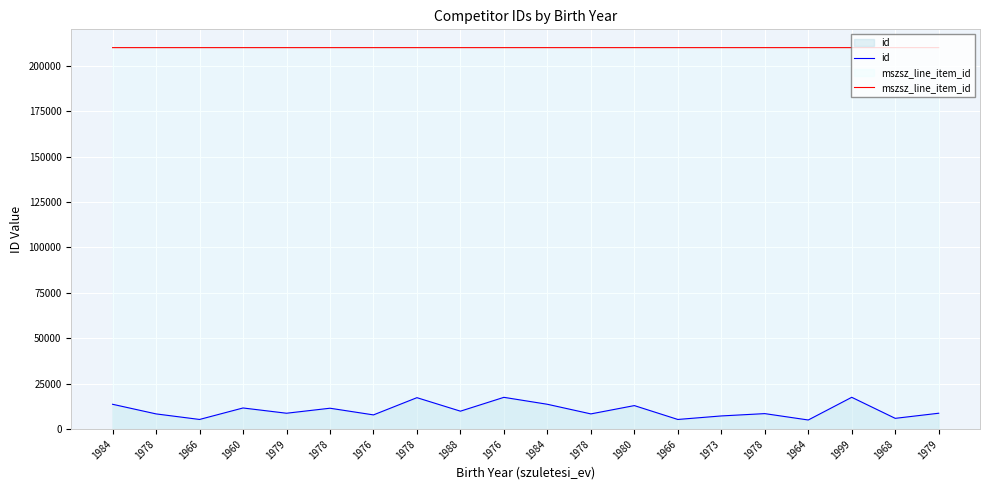

Reading right to left, list all the values displayed in this chart.

id: 1979=8776	1968=5965	1999=17543	1964=5058	1978=8566	1973=7288	1966=5351	1980=12980	1978=8410	1984=13705	1976=17523	1988=9911	1978=17339	1976=7861	1978=11531	1979=8776	1960=11671	1966=5351	1978=8410	1984=13705
mszsz_line_item_id: 1979=209936	1968=209936	1999=209936	1964=209936	1978=209936	1973=209936	1966=209936	1980=209936	1978=209936	1984=209936	1976=209935	1988=209935	1978=209935	1976=209935	1978=209935	1979=209935	1960=209935	1966=209935	1978=209935	1984=209935